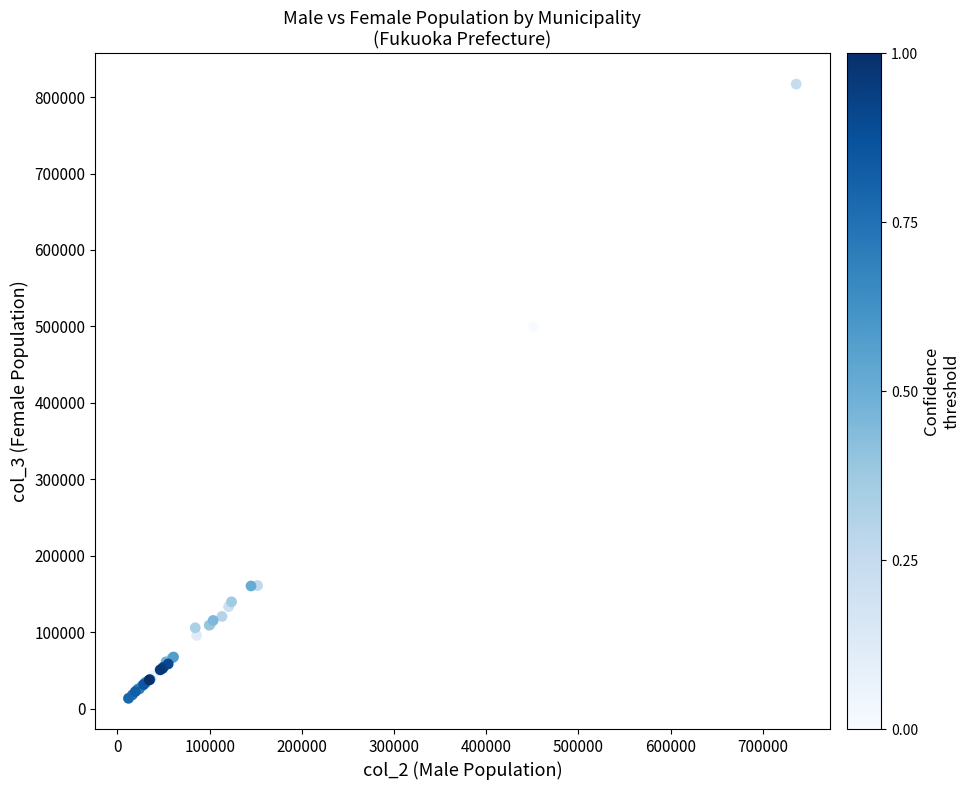

What Y value in the scatter plot is closest to 415203?

499728